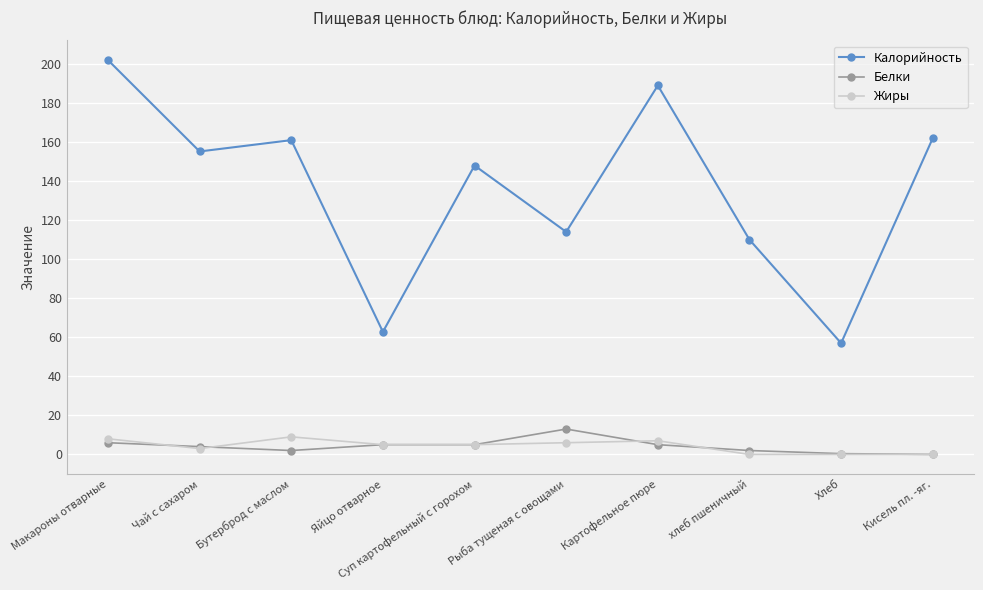

Where is the first local minimum for Белки?

Бутерброд с маслом